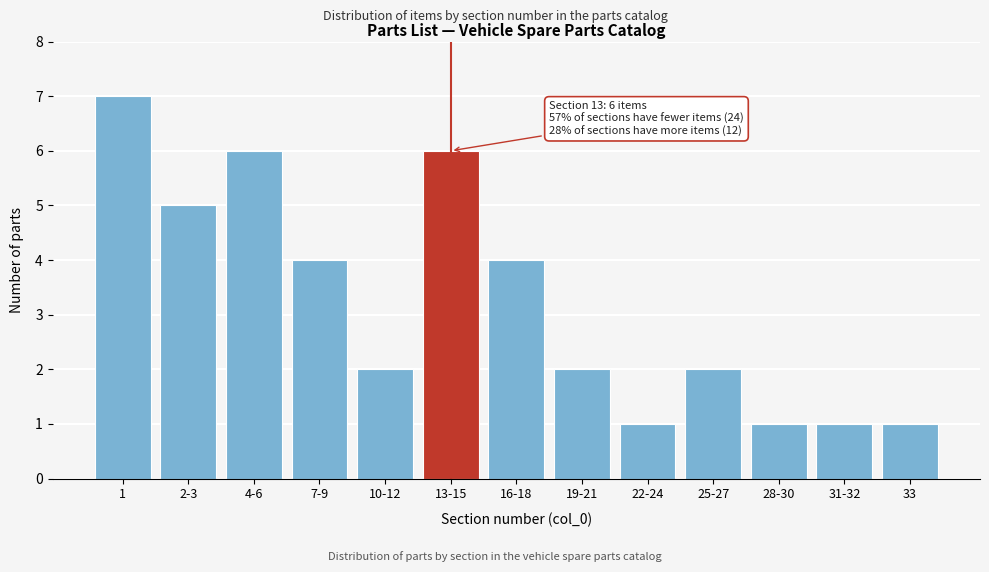

Reading left to right, extract all data points from this chart.

1=7	2-3=5	4-6=6	7-9=4	10-12=2	13-15=6	16-18=4	19-21=2	22-24=1	25-27=2	28-30=1	31-32=1	33=1